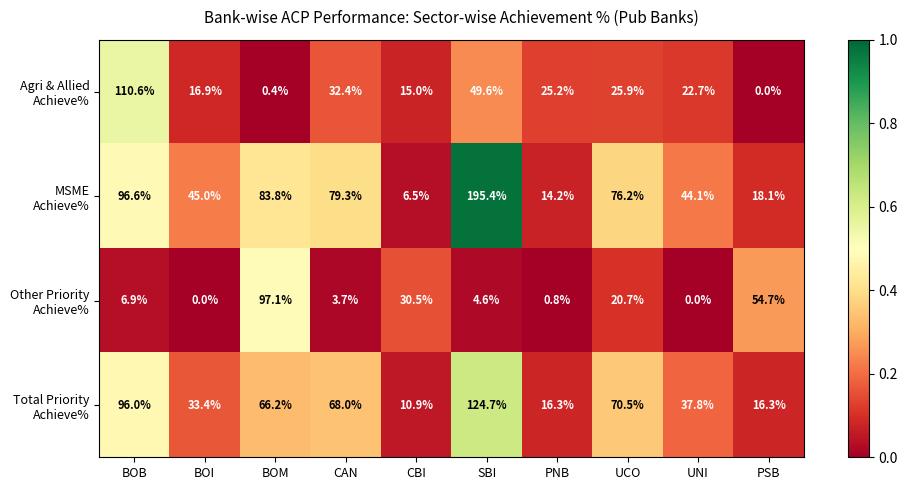

At which category is the sum across all series the highest?

SBI